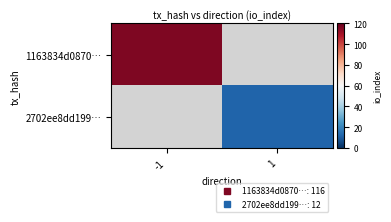

How many positive values does the 1163834d0870… series have?

1